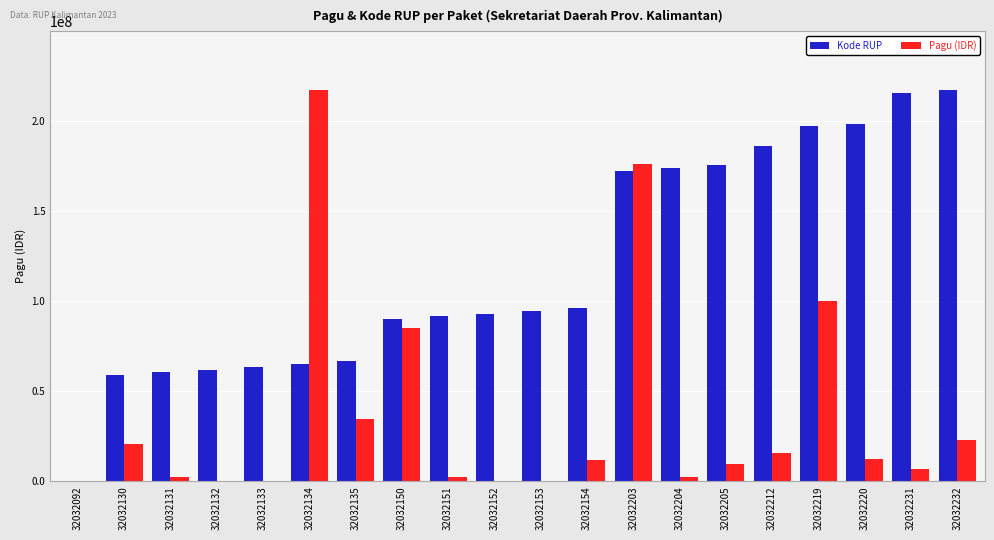

At which label does Kode RUP first exceed 94637142?

32032153